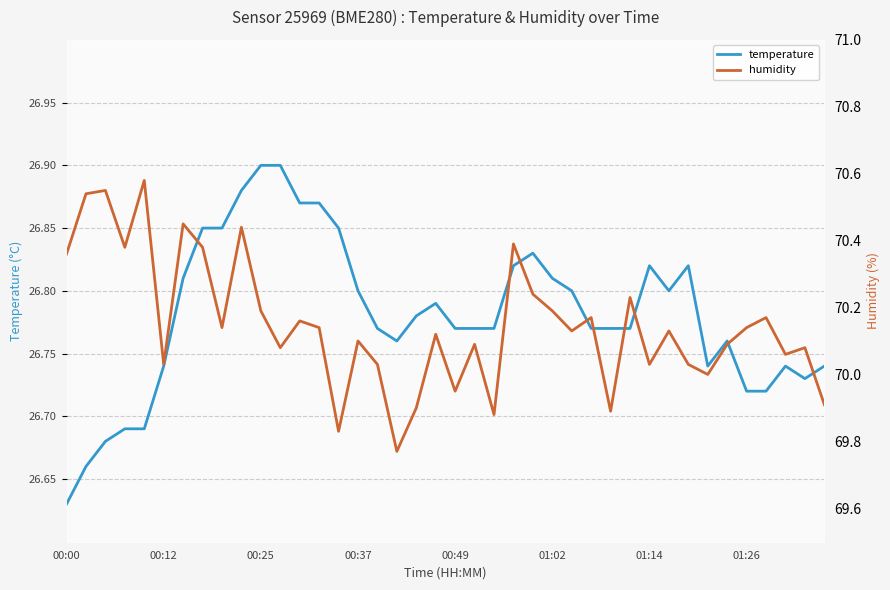

True or false: humidity and temperature intersect in this chart.

False